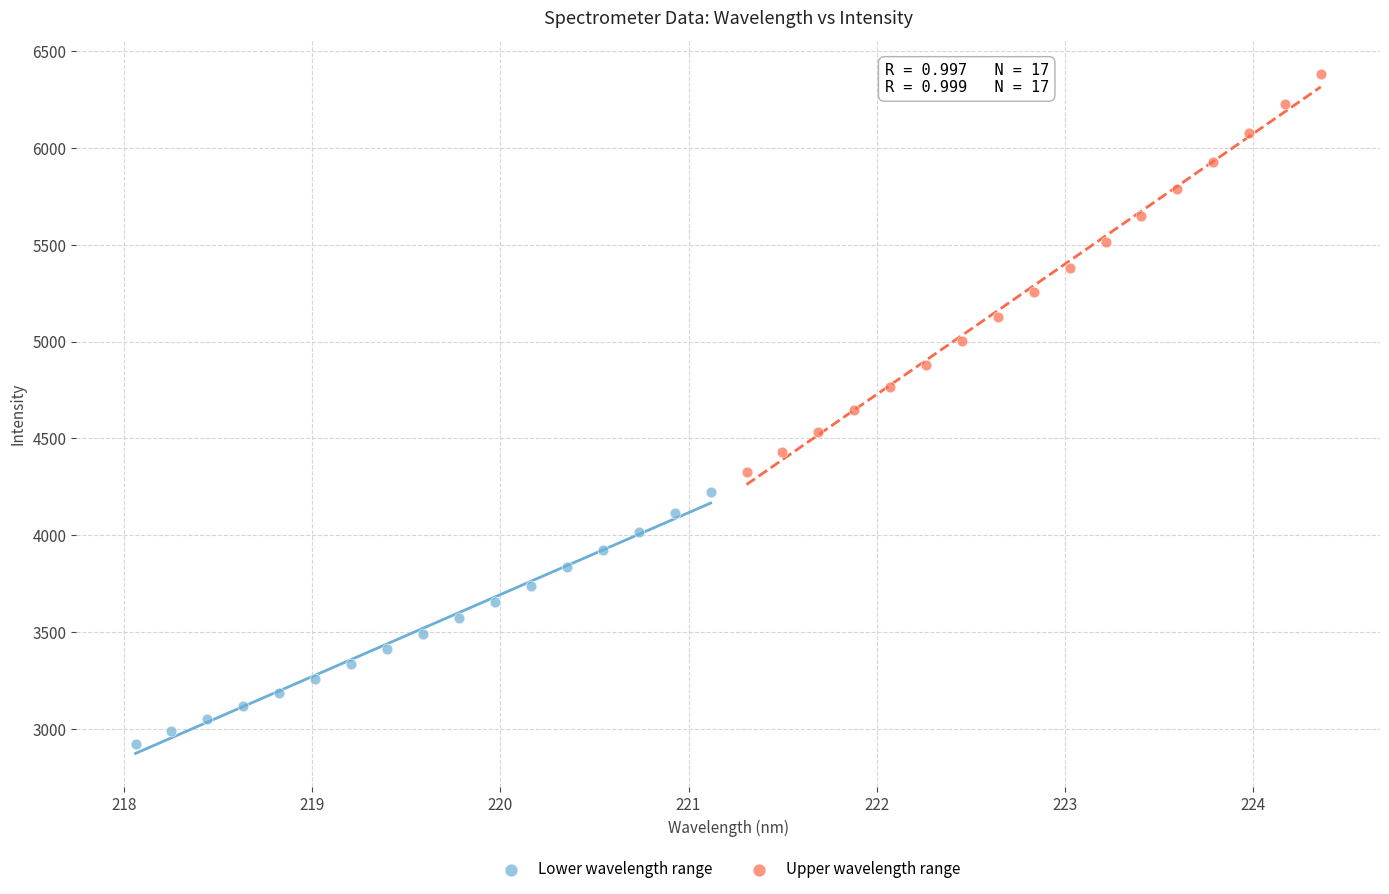

Which series has the largest Y range (max minus min)?

Upper wavelength range